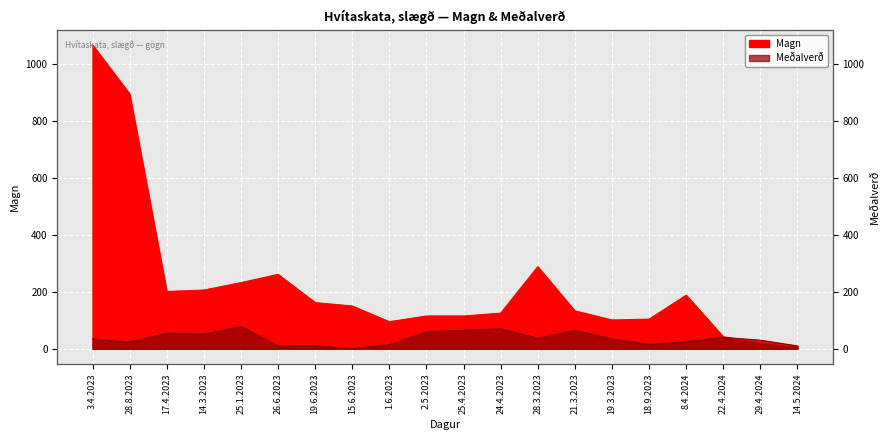

How many times do Magn and Meðalverð cross each other?

1